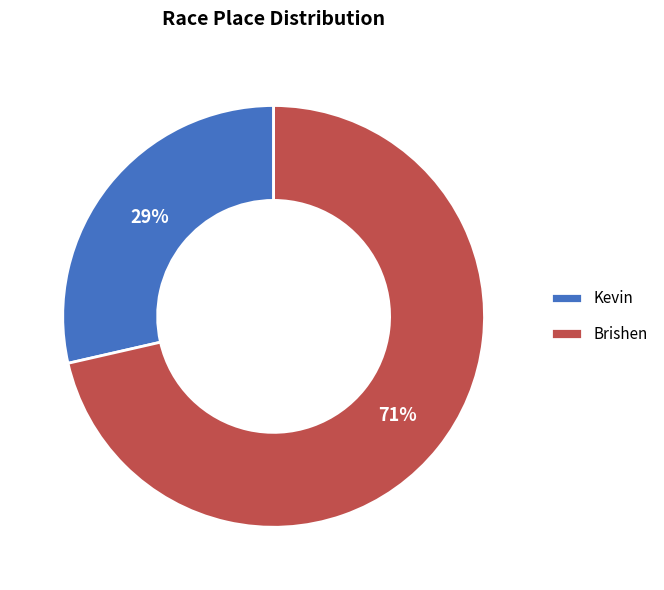

To the nearest percent, what is the average slice percentage?

50%